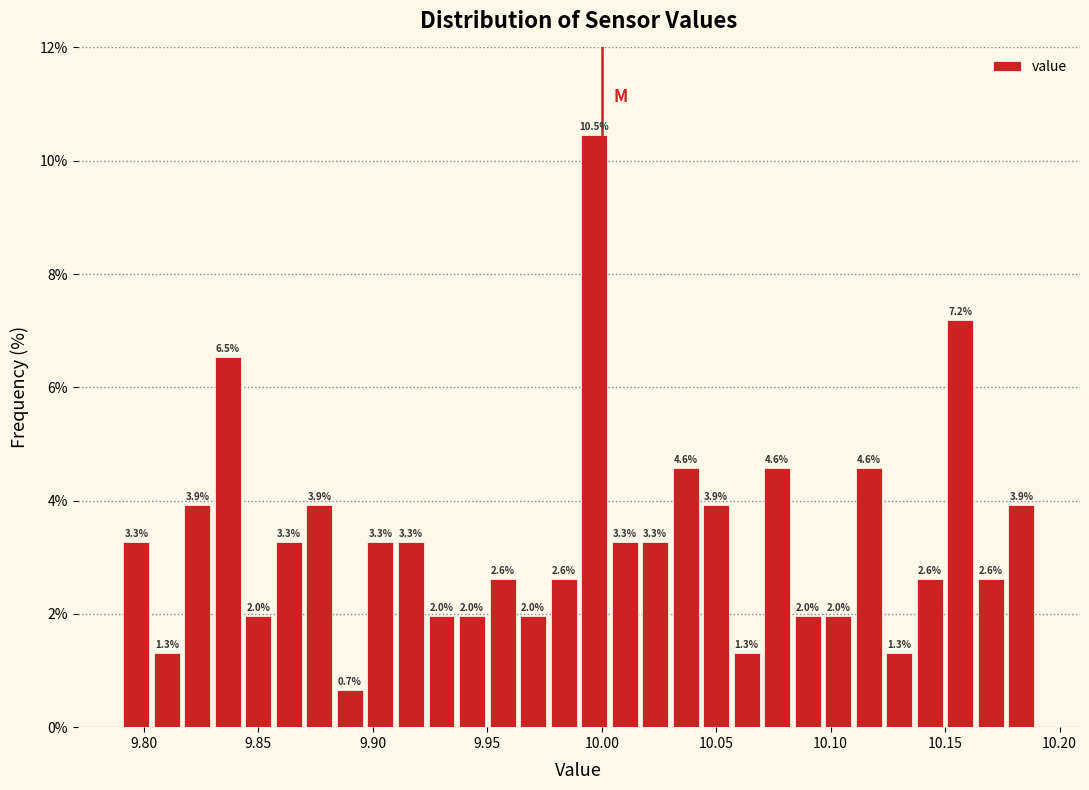

Read against the x-axis, roughly where is the centre of the tallest bar?

9.995